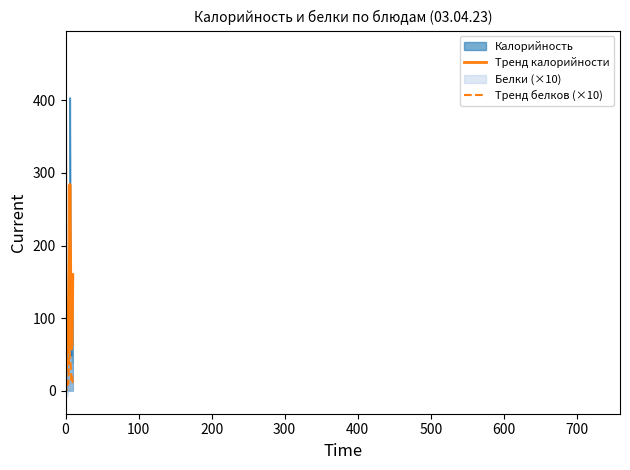

What is the sum of all Калорийность values?

108722.0